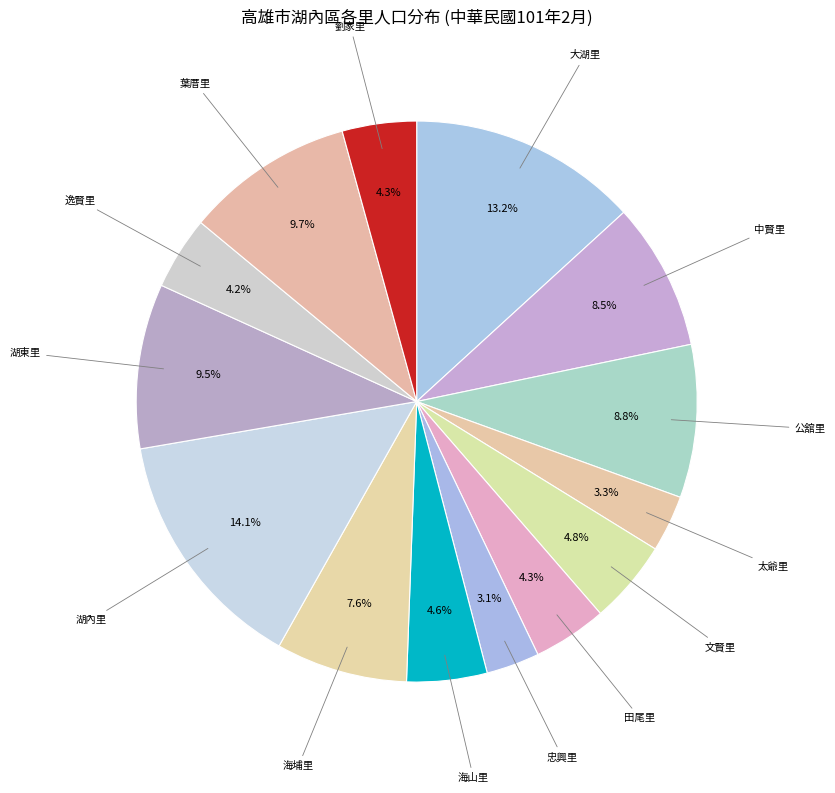

To the nearest percent, what percentage of the pie is 逸賢里?

4%